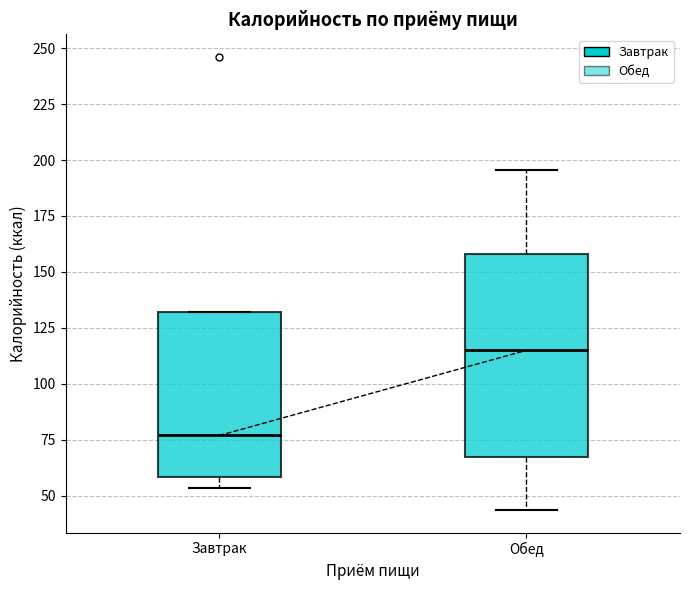

Which box is the tallest, from its lower edge to its upper edge?

Обед